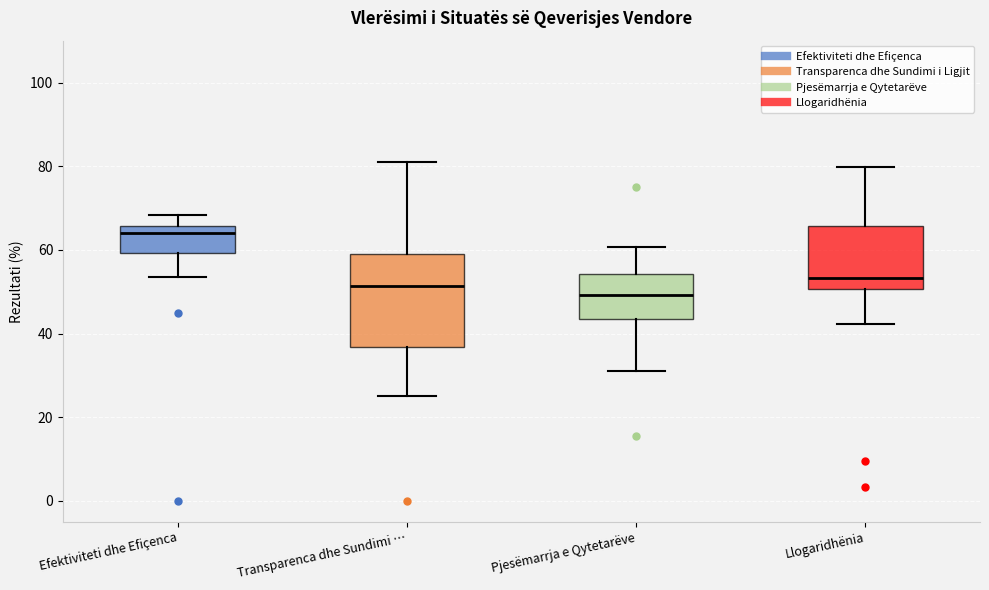

Comparing the boxes themselves (not the whiskers), which one is the tallest?

Transparenca dhe Sundimi …